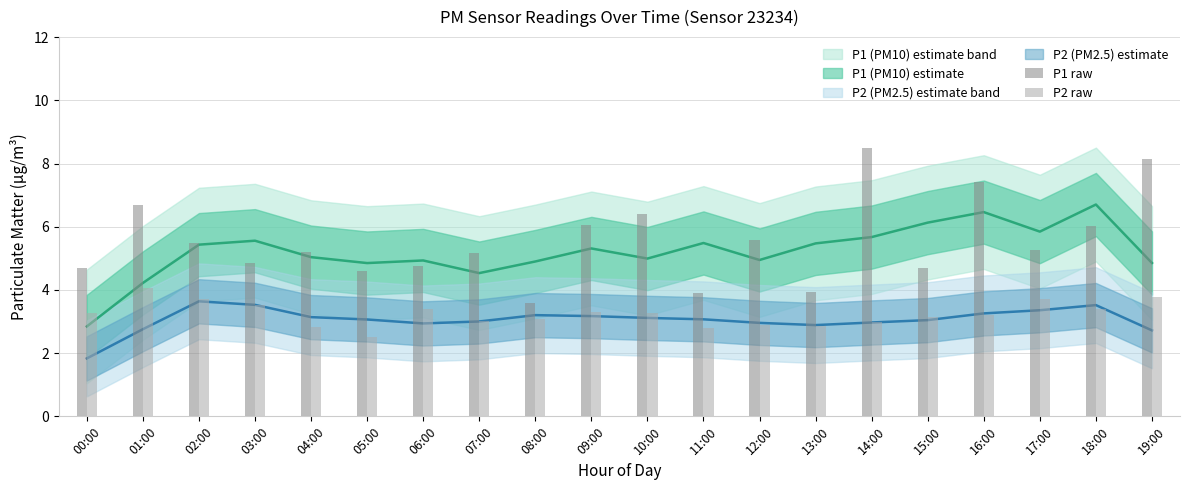

What position from the left is 16:00?

17